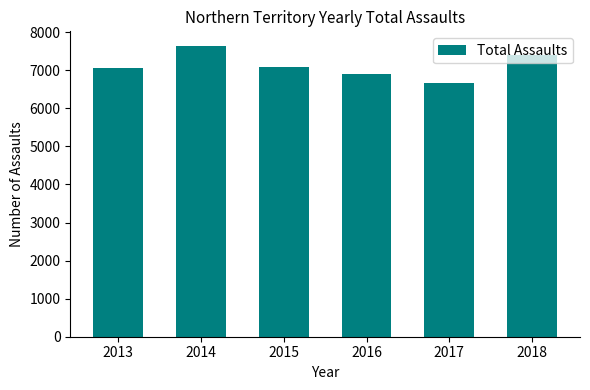

Is it true that the value at 2015 is 10059?

False